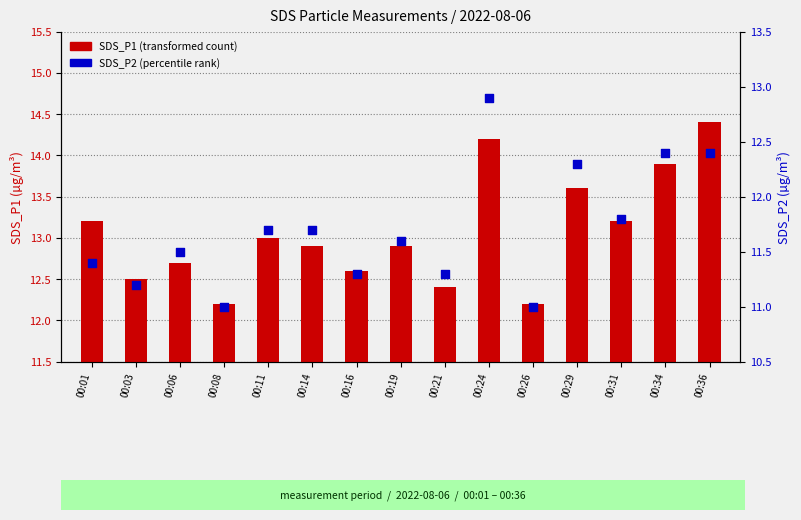

At how many categories does at least one series exceed 11?

15